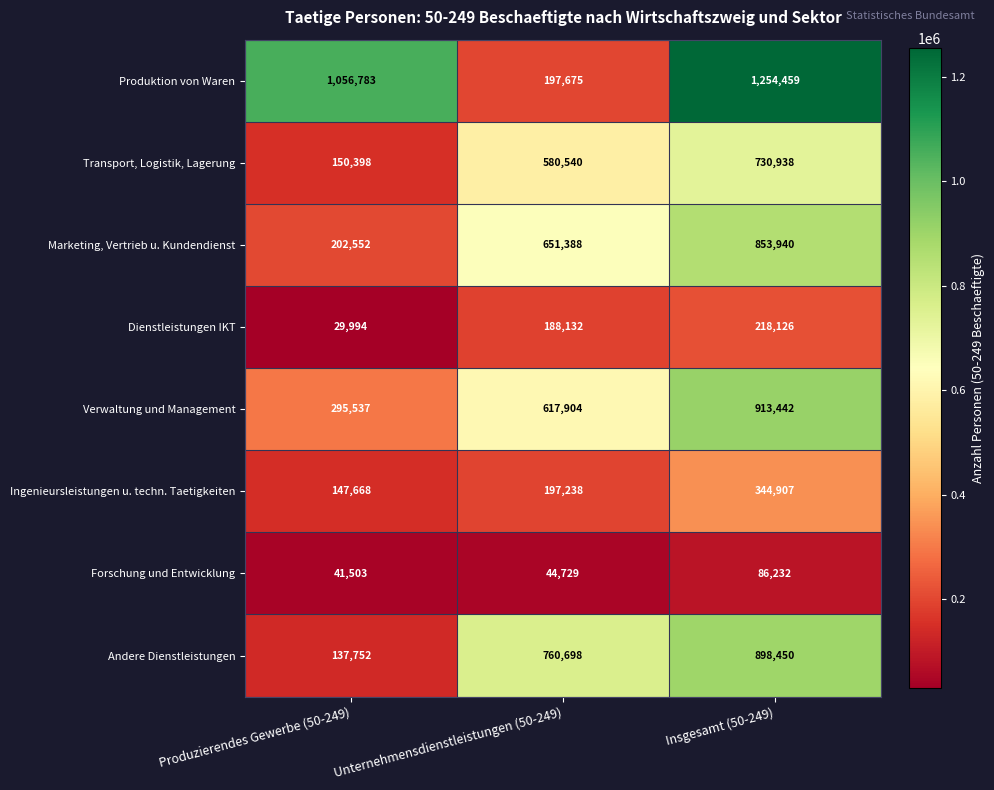

What is the difference between the maximum and minimum values in the Marketing, Vertrieb u. Kundendienst series?

651388